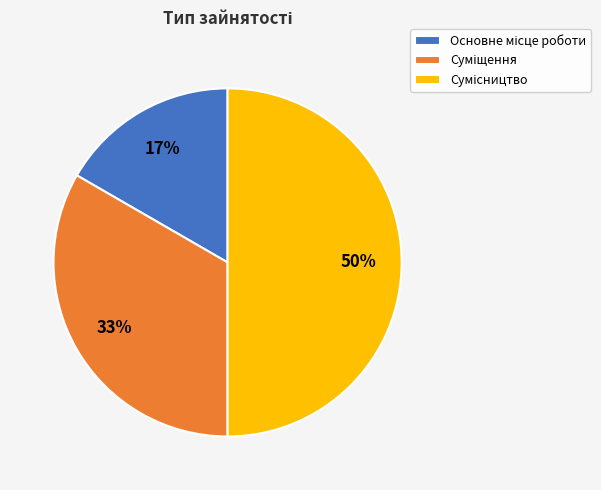

To the nearest percent, what is the average slice percentage?

33%